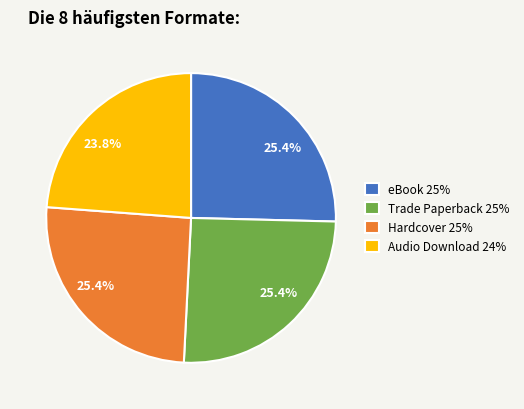

Is there any slice that represents more than half of the pie?

No